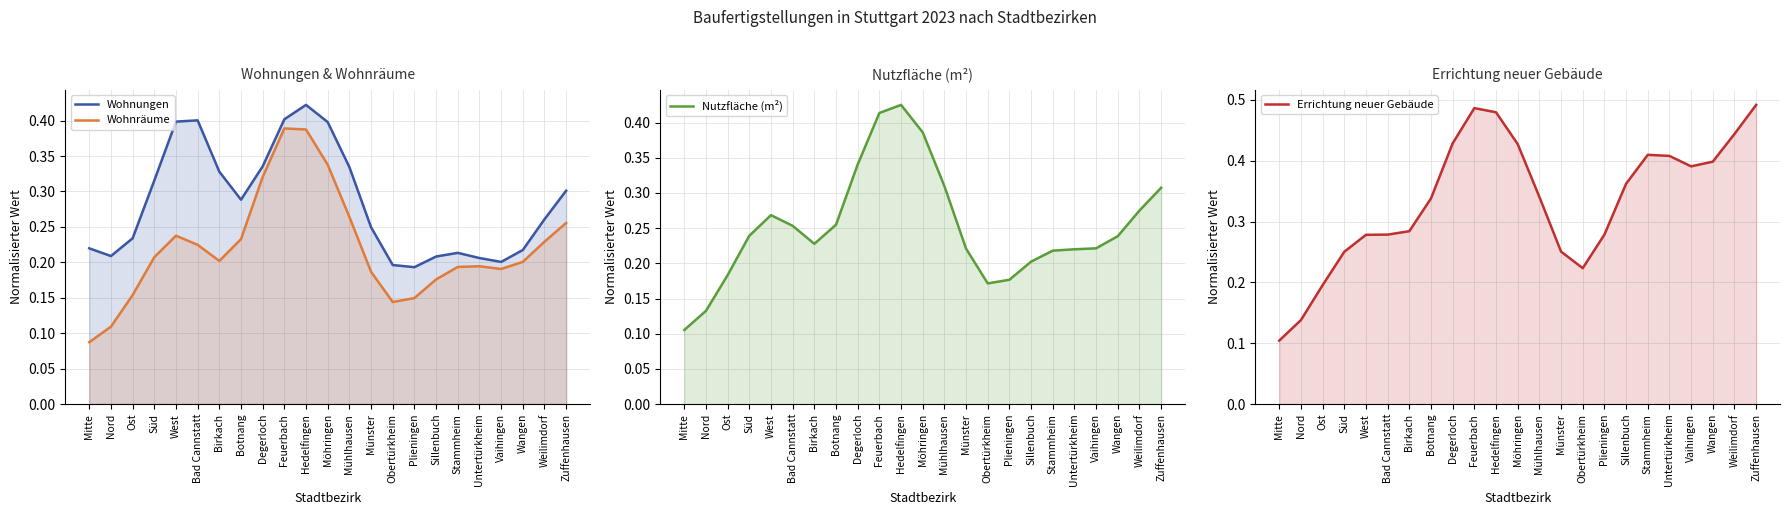

Reading left to right, list all the values displayed in this chart.

Wohnungen: Mitte=0.2	Nord=0.2	Ost=0.2	Süd=0.3	West=0.4	Bad Cannstatt=0.4	Birkach=0.3	Botnang=0.3	Degerloch=0.3	Feuerbach=0.4	Hedelfingen=0.4	Möhringen=0.4	Mühlhausen=0.3	Münster=0.2	Obertürkheim=0.2	Plieningen=0.2	Sillenbuch=0.2	Stammheim=0.2	Untertürkheim=0.2	Vaihingen=0.2	Wangen=0.2	Weilimdorf=0.3	Zuffenhausen=0.3
Wohnräume: Mitte=0.1	Nord=0.1	Ost=0.2	Süd=0.2	West=0.2	Bad Cannstatt=0.2	Birkach=0.2	Botnang=0.2	Degerloch=0.3	Feuerbach=0.4	Hedelfingen=0.4	Möhringen=0.3	Mühlhausen=0.3	Münster=0.2	Obertürkheim=0.1	Plieningen=0.1	Sillenbuch=0.2	Stammheim=0.2	Untertürkheim=0.2	Vaihingen=0.2	Wangen=0.2	Weilimdorf=0.2	Zuffenhausen=0.3
Nutzfläche (m²): Mitte=0.1	Nord=0.1	Ost=0.2	Süd=0.2	West=0.3	Bad Cannstatt=0.3	Birkach=0.2	Botnang=0.3	Degerloch=0.3	Feuerbach=0.4	Hedelfingen=0.4	Möhringen=0.4	Mühlhausen=0.3	Münster=0.2	Obertürkheim=0.2	Plieningen=0.2	Sillenbuch=0.2	Stammheim=0.2	Untertürkheim=0.2	Vaihingen=0.2	Wangen=0.2	Weilimdorf=0.3	Zuffenhausen=0.3
Errichtung neuer Gebäude: Mitte=0.1	Nord=0.1	Ost=0.2	Süd=0.3	West=0.3	Bad Cannstatt=0.3	Birkach=0.3	Botnang=0.3	Degerloch=0.4	Feuerbach=0.5	Hedelfingen=0.5	Möhringen=0.4	Mühlhausen=0.3	Münster=0.3	Obertürkheim=0.2	Plieningen=0.3	Sillenbuch=0.4	Stammheim=0.4	Untertürkheim=0.4	Vaihingen=0.4	Wangen=0.4	Weilimdorf=0.4	Zuffenhausen=0.5